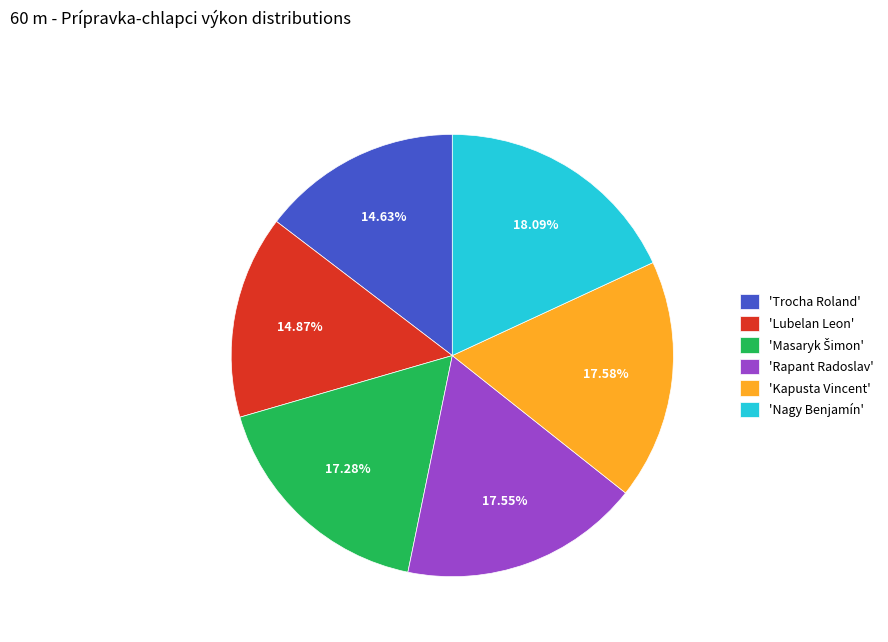

What is the ratio of the value at 'Rapant Radoslav' to the value at 'Kapusta Vincent'?

1.0